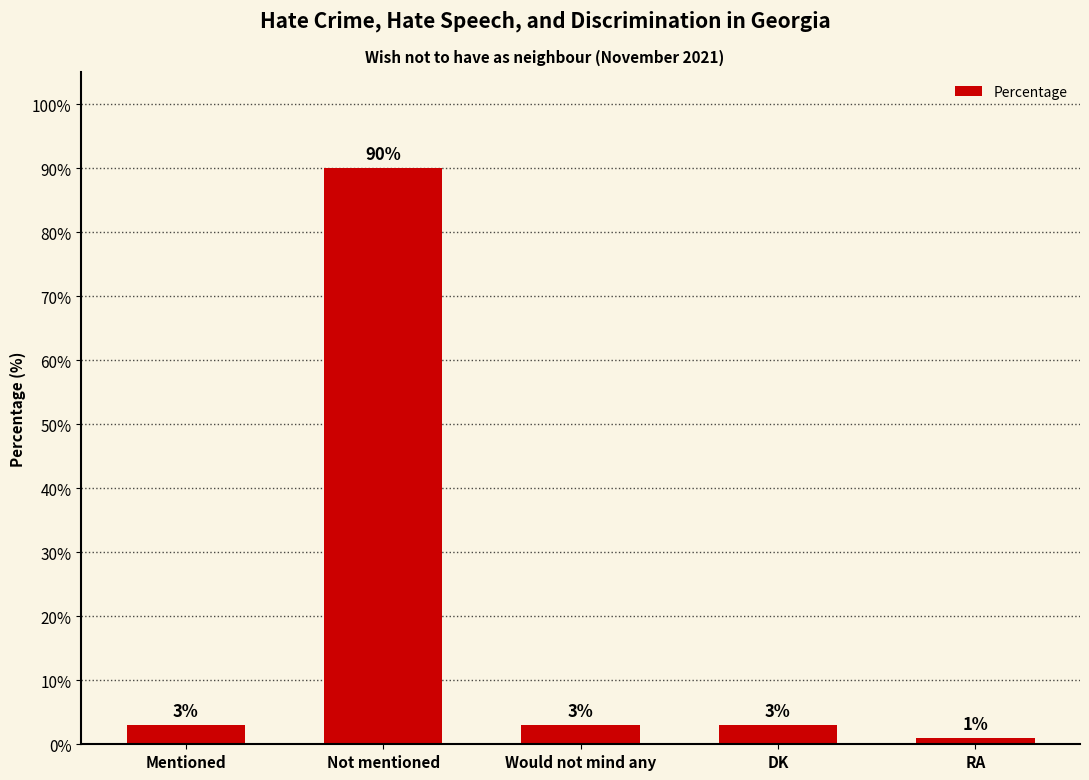

What is the value of the 4th bar from the left?

3